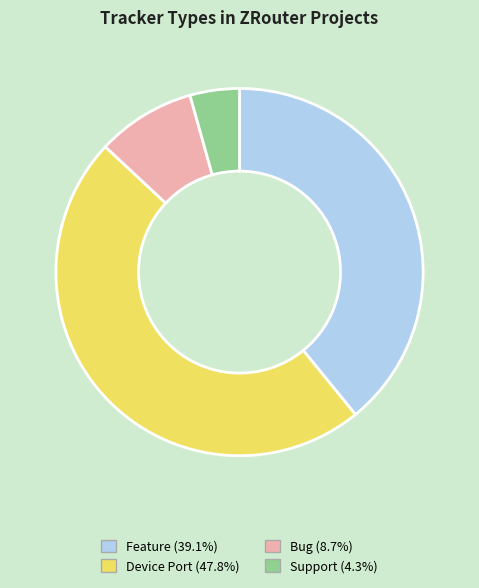

How many slices are in this pie chart?

4